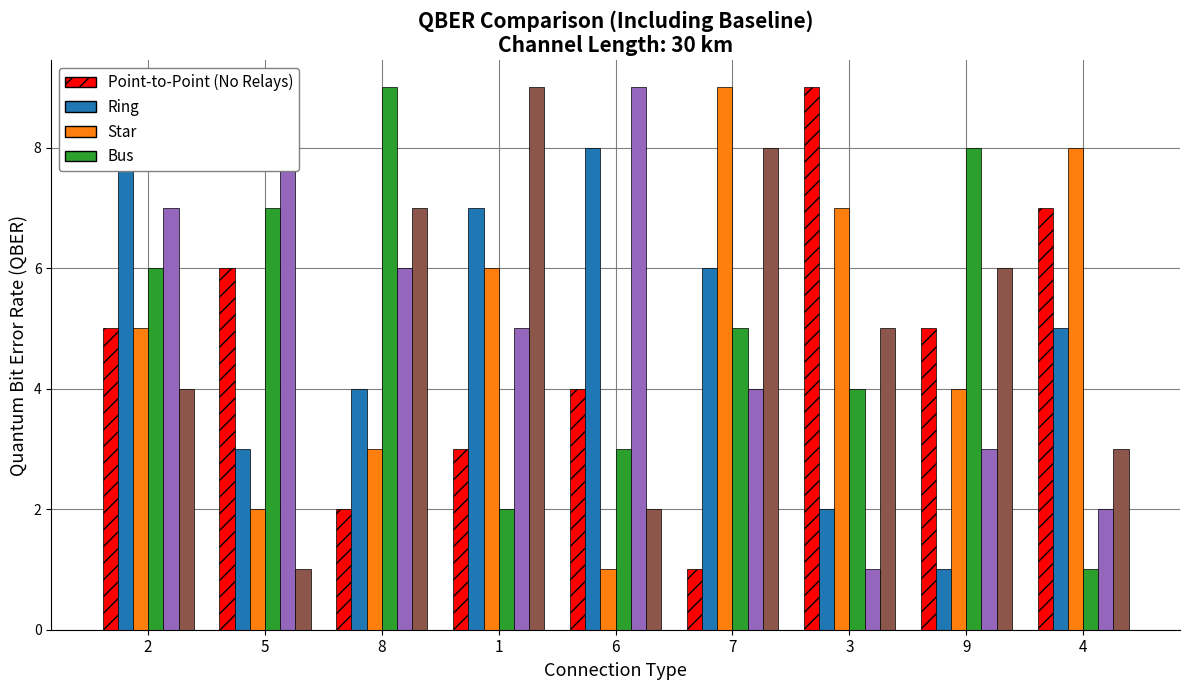

What is the label of the 1st bar from the left?

2